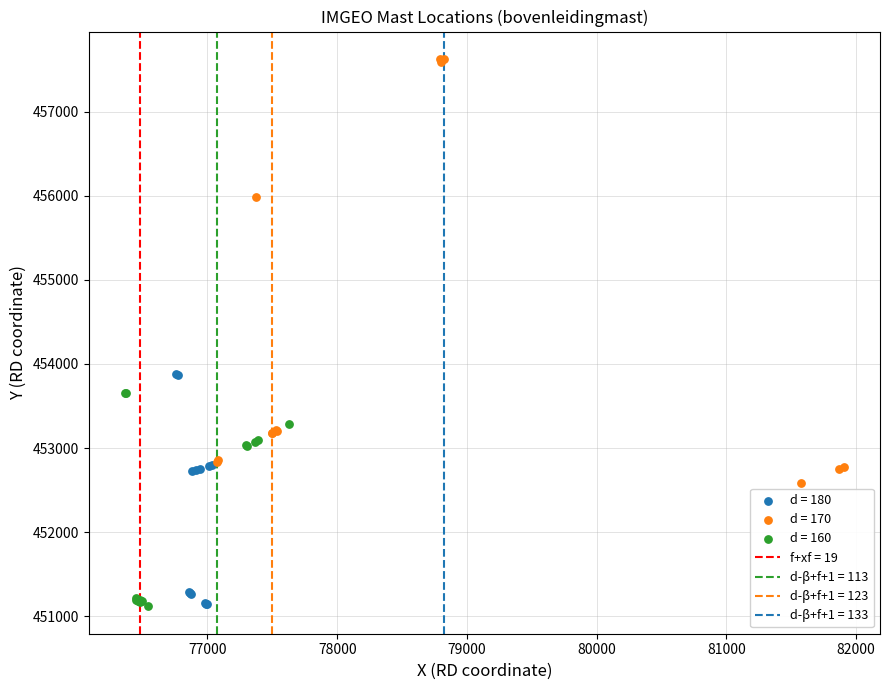

Which series reaches the maximum Y coordinate?

d = 170